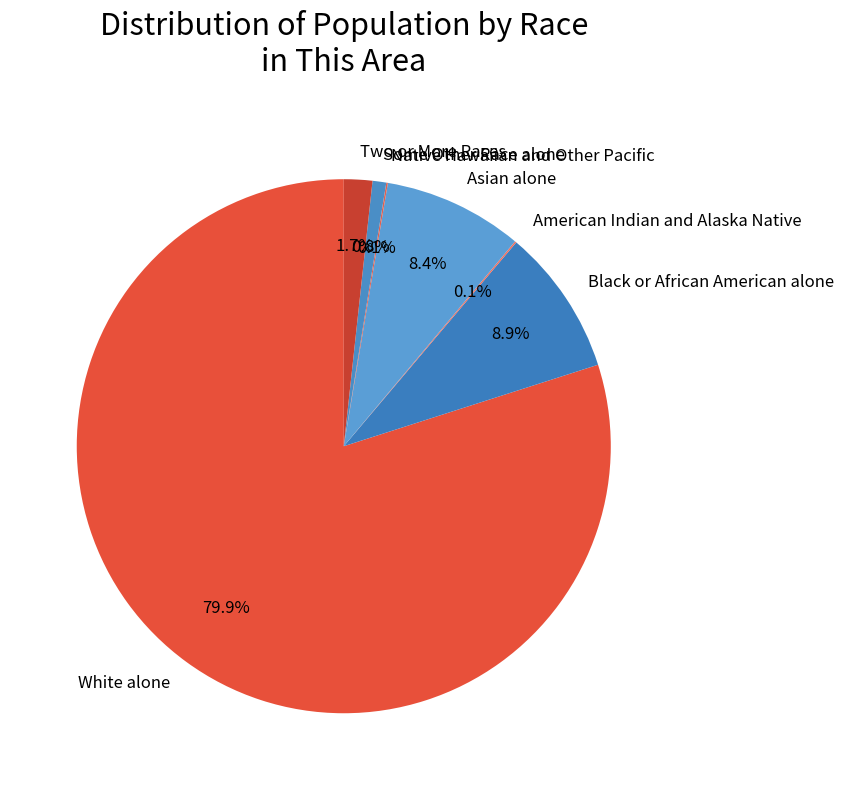

To the nearest percent, what portion does Black or African American alone represent?

9%